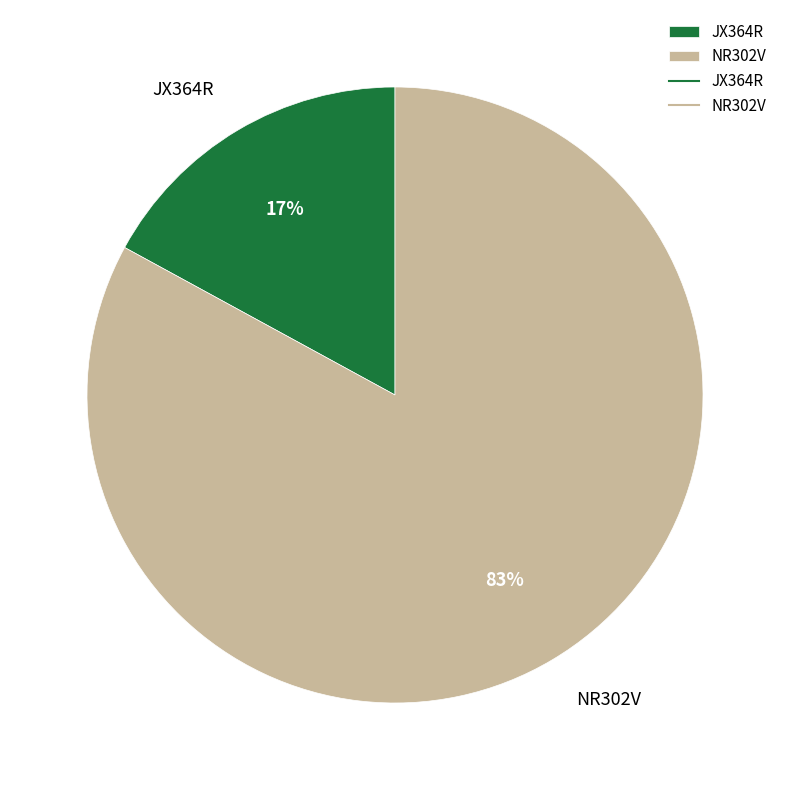

Which category has the biggest portion of the pie?

NR302V